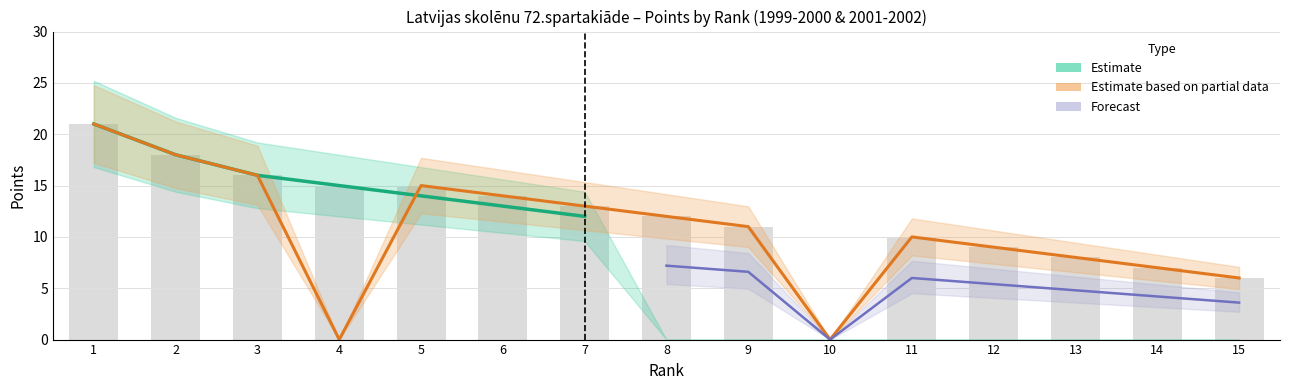

At which label does Estimate first exceed 14?

1